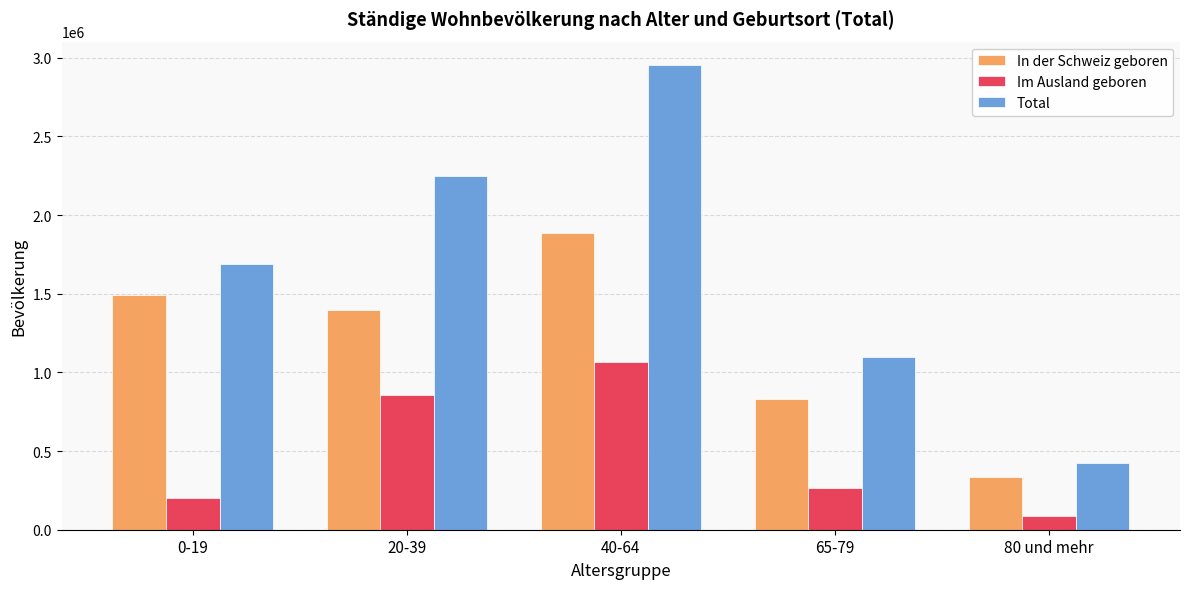

Where is Total nearest to the value 1690511?

0-19